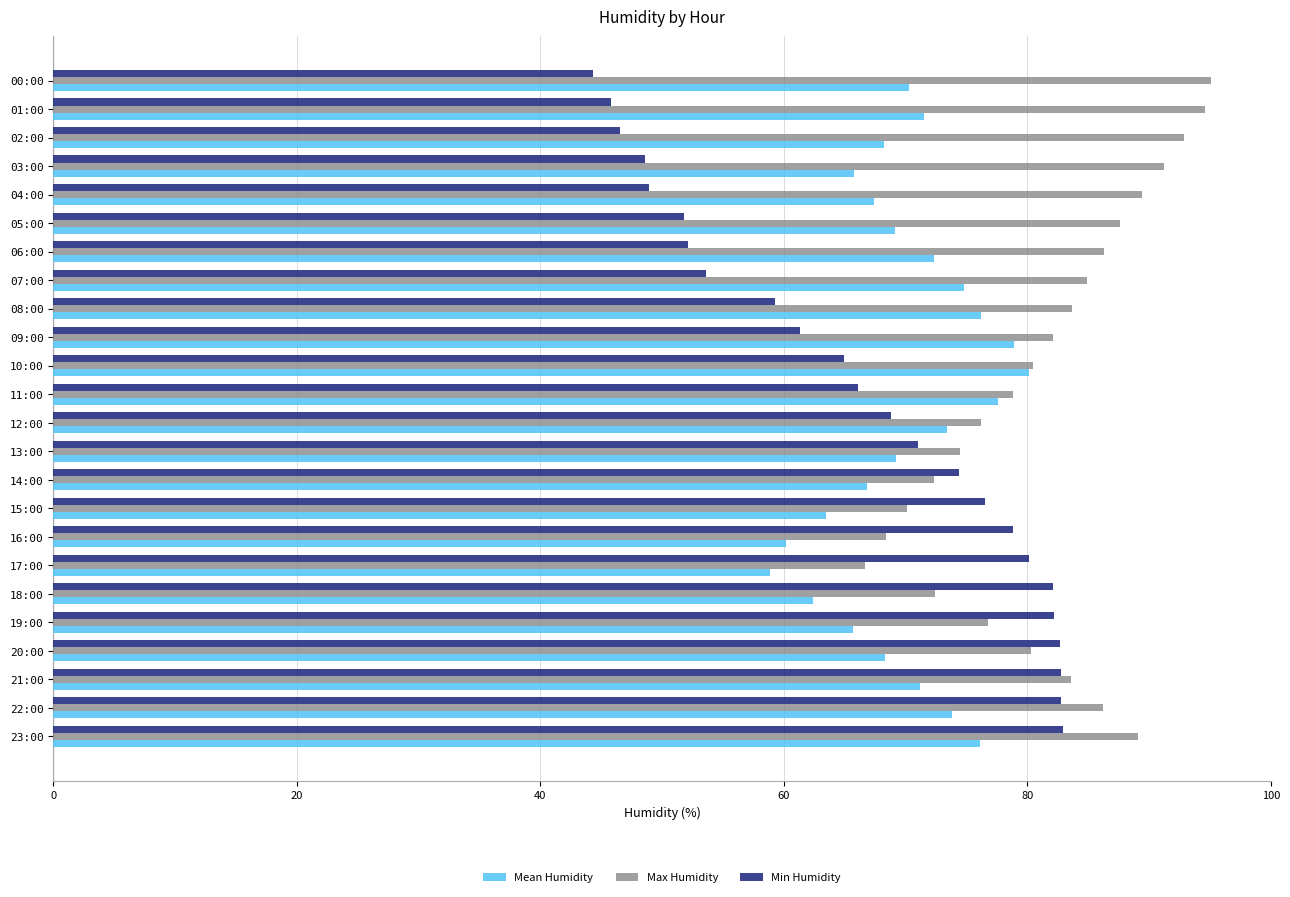

What is the difference between the maximum and minimum values in the Mean Humidity series?

21.2